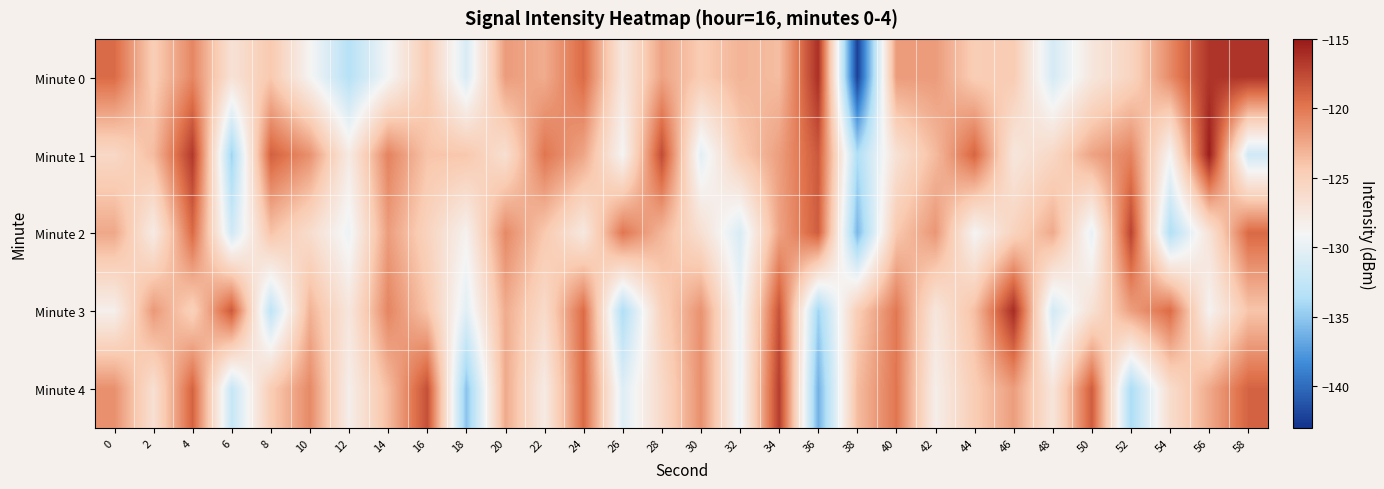

Between 24 and 32, which series saw the biggest shift?

Minute 3